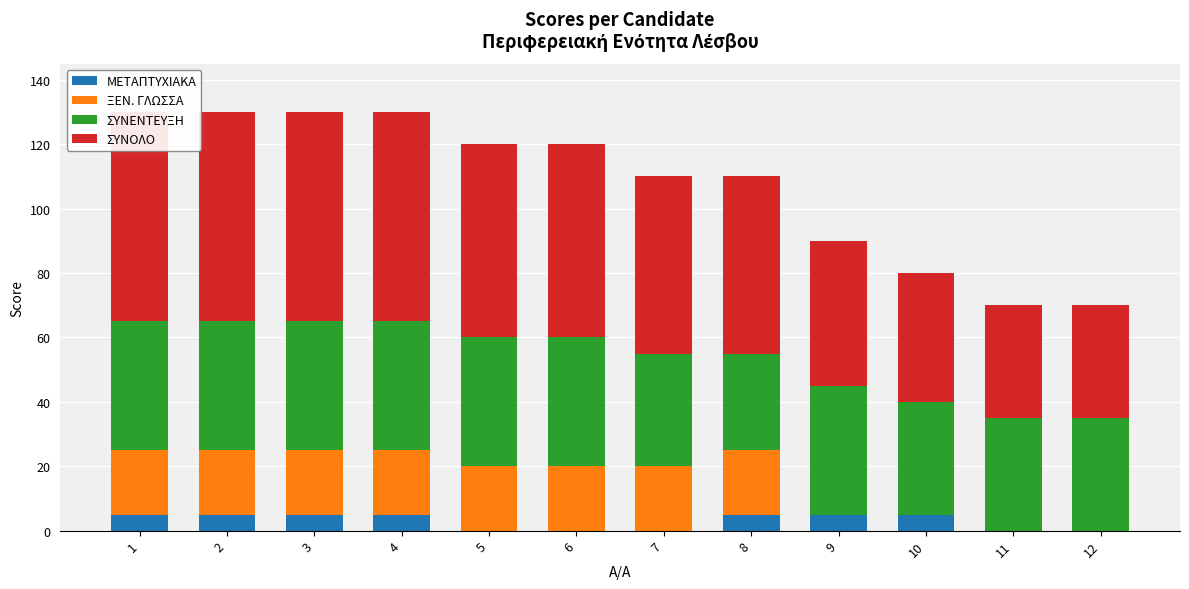

Which category has the lowest value in the ΜΕΤΑΠΤΥΧΙΑΚΑ series?

5